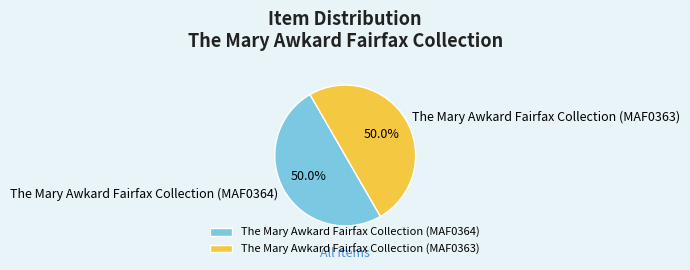

To the nearest percent, what is the average slice percentage?

50%